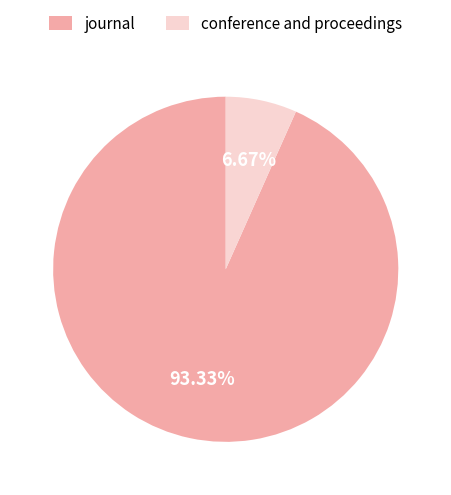

To the nearest percent, what is the average slice percentage?

50%